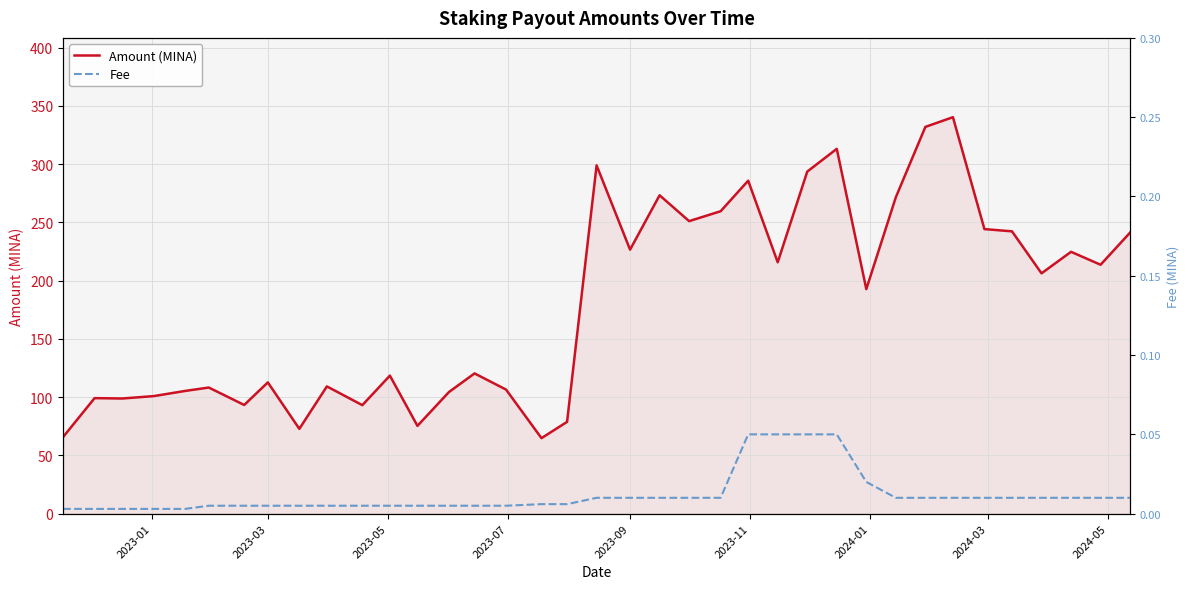

In Amount (MINA), how many points are lower than both neighbors (excluding endpoints)?

12